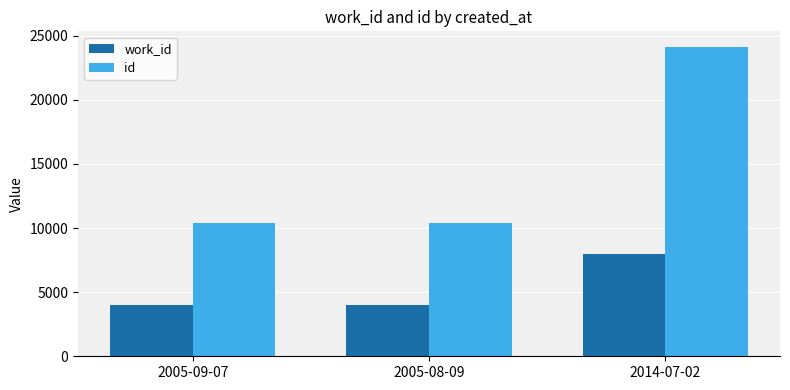

What is the label of the 3rd bar from the right?

2005-09-07